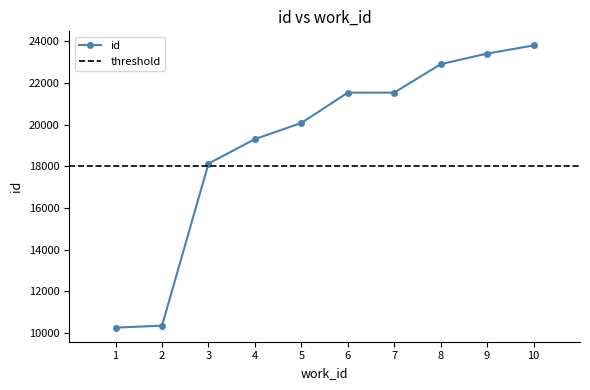

What is the minimum value for id?

10263